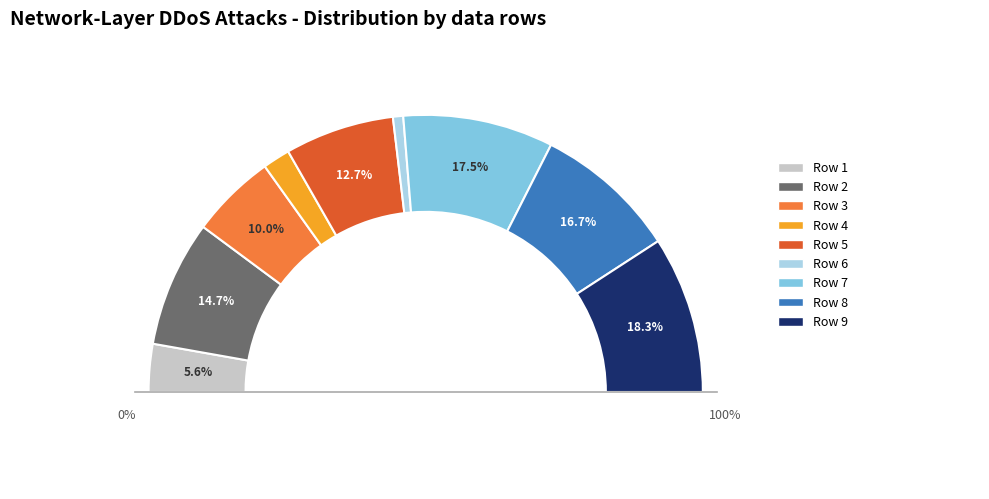

Is it true that Row 9 is 31% of the pie?

False